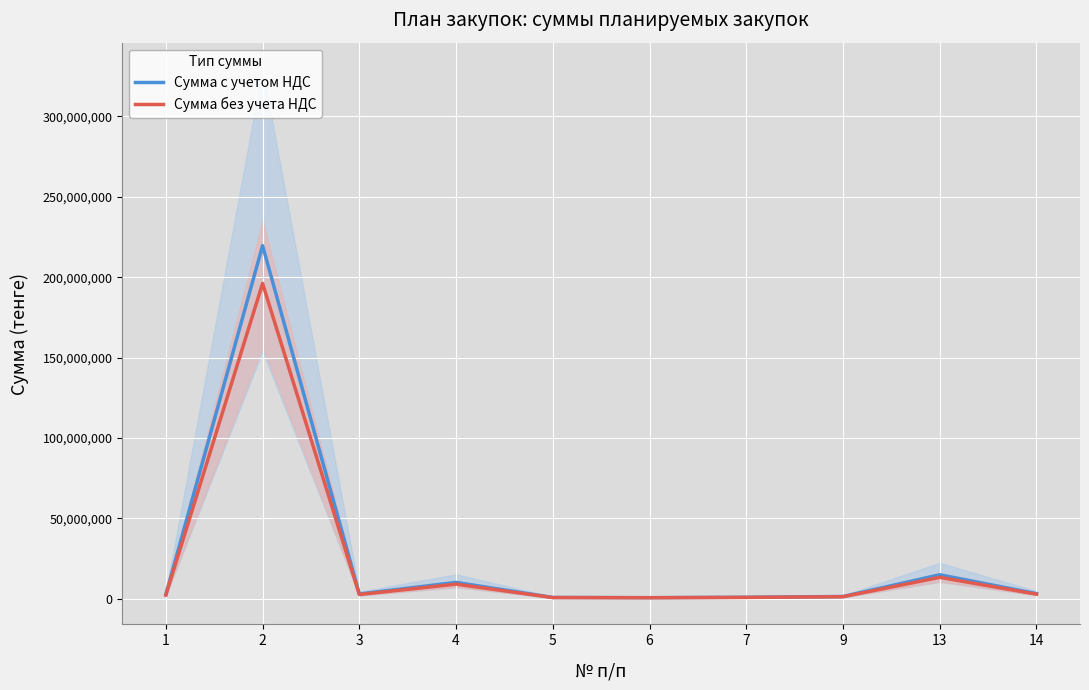

Which category has the lowest value in the Сумма с учетом НДС series?

6